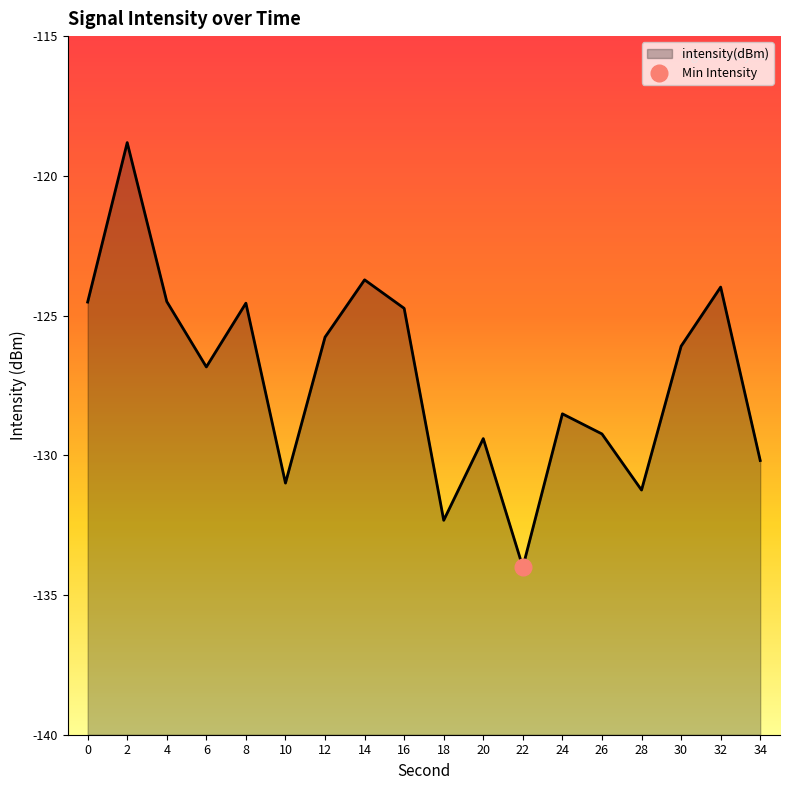

Which category has the highest value across all series?

2